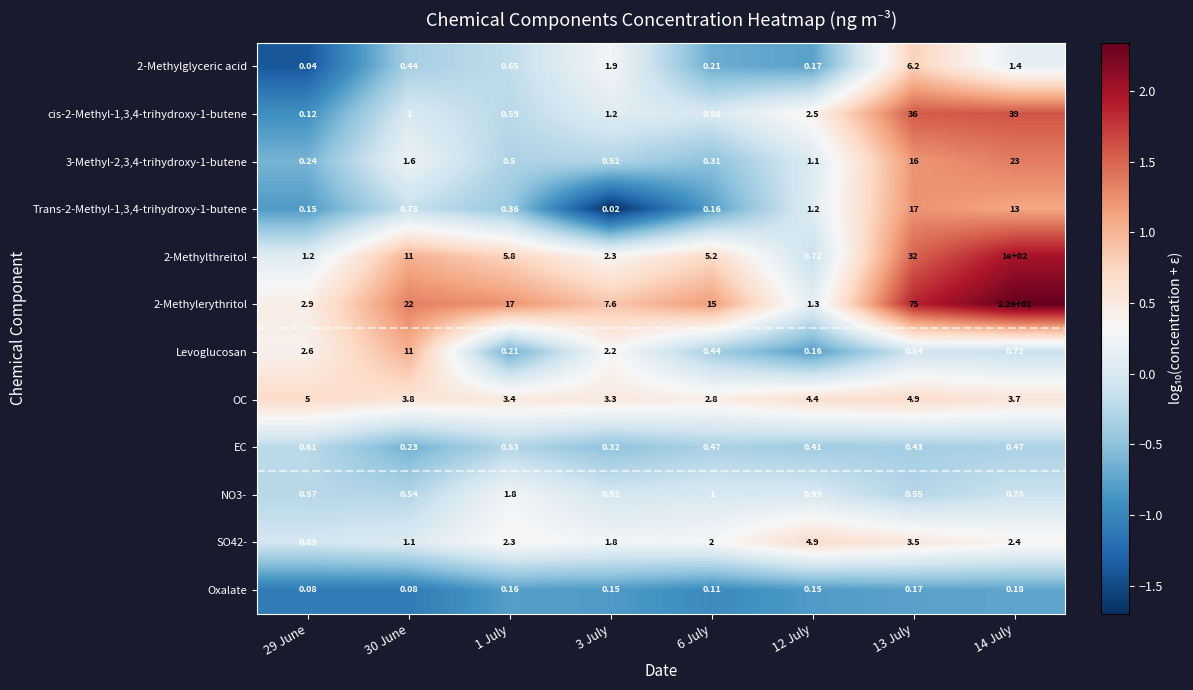

Is the value of NO3- at 14 July greater than the value of 2-Methylthreitol at 30 June?

No